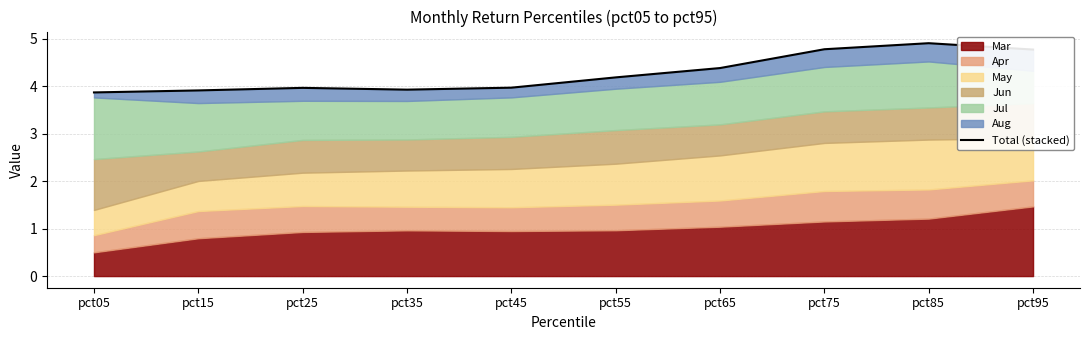

What is the sum of all values?

42.7